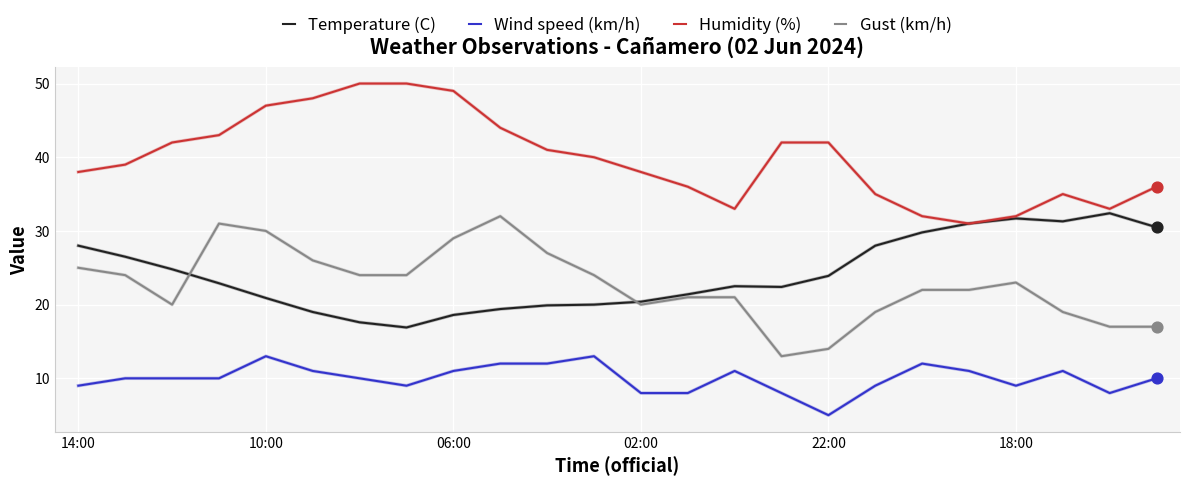

True or false: Temperature (C) and Wind speed (km/h) intersect in this chart.

False